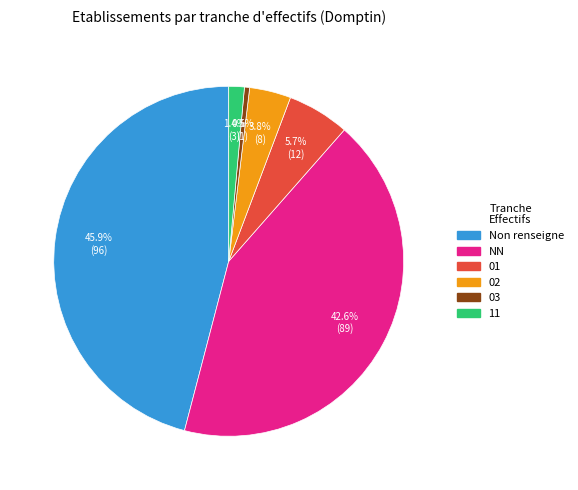

Is there a majority slice in this chart?

No